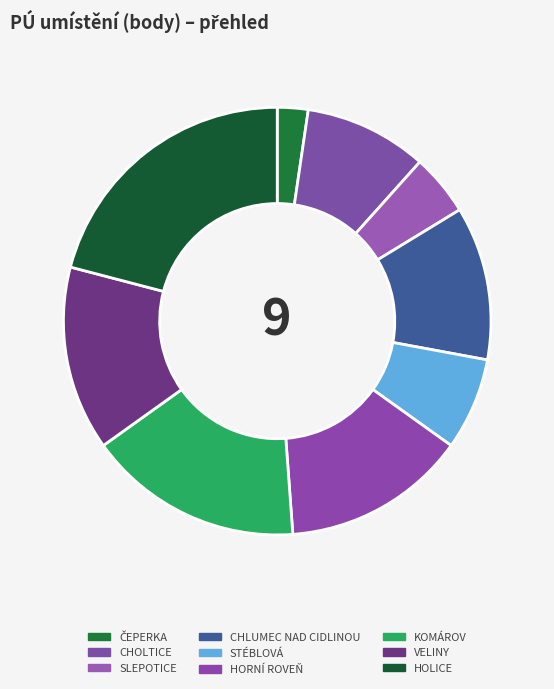

Which slice is the largest?

HOLICE